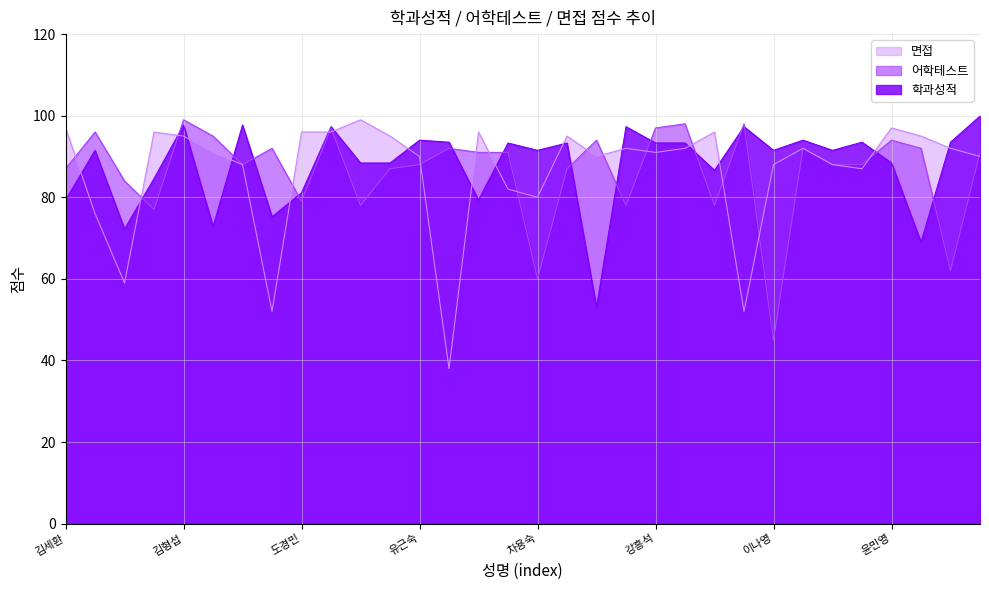

The value of 어학테스트 at 고수정 is 24.7. True or false?

False